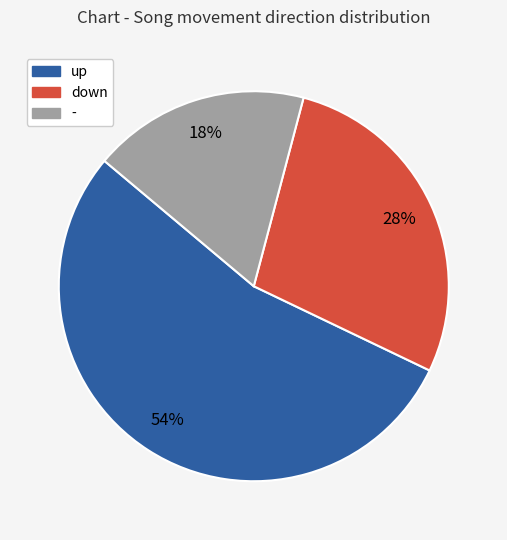

Combined, do up and - account for over 50%?

Yes